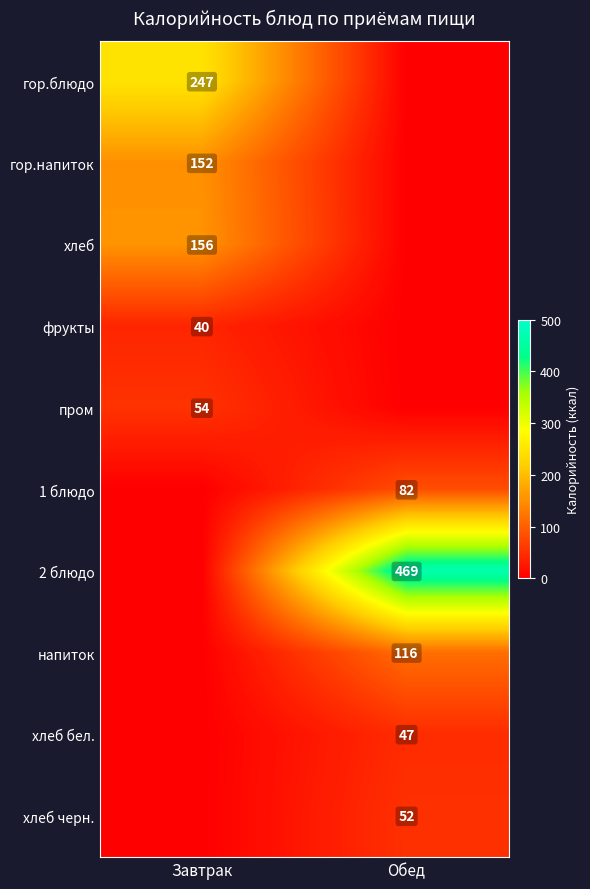

The гор.напиток series shows 245 at Завтрак. True or false?

False